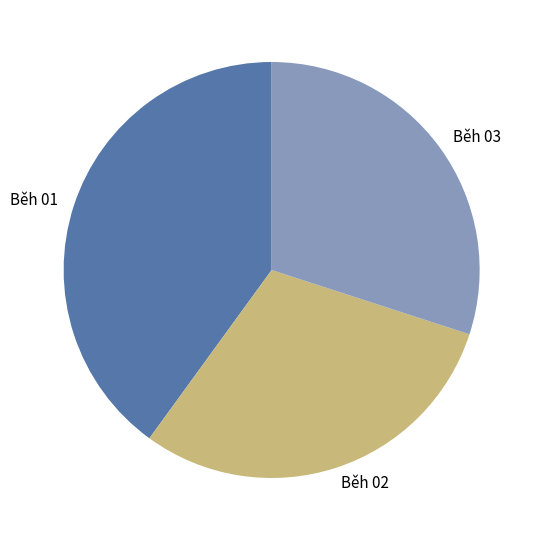

Approximately how many times larger is the value at Běh 02 compared to Běh 01?

0.8